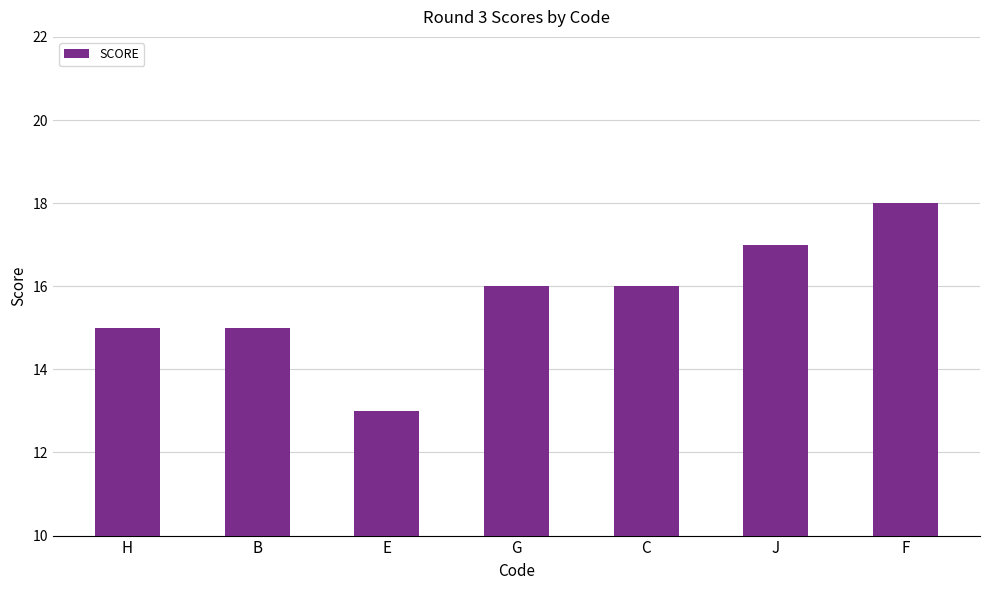

Is it true that the value at G is 16?

True